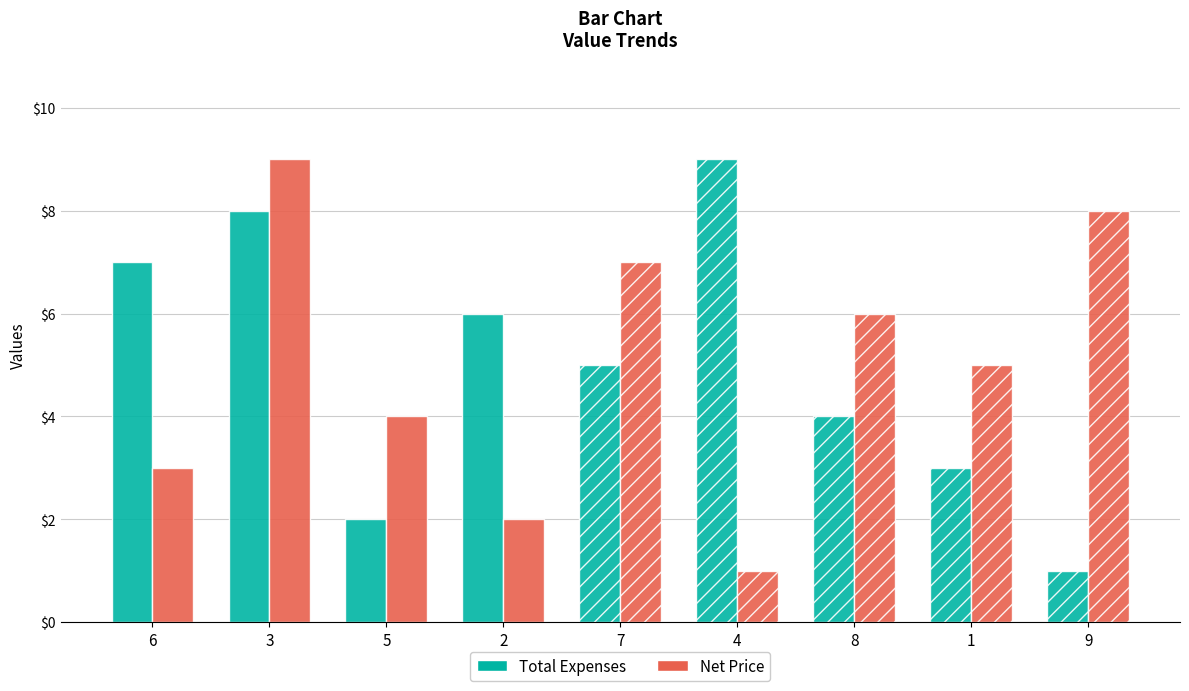

The value of Net Price at 5 is 4. True or false?

True